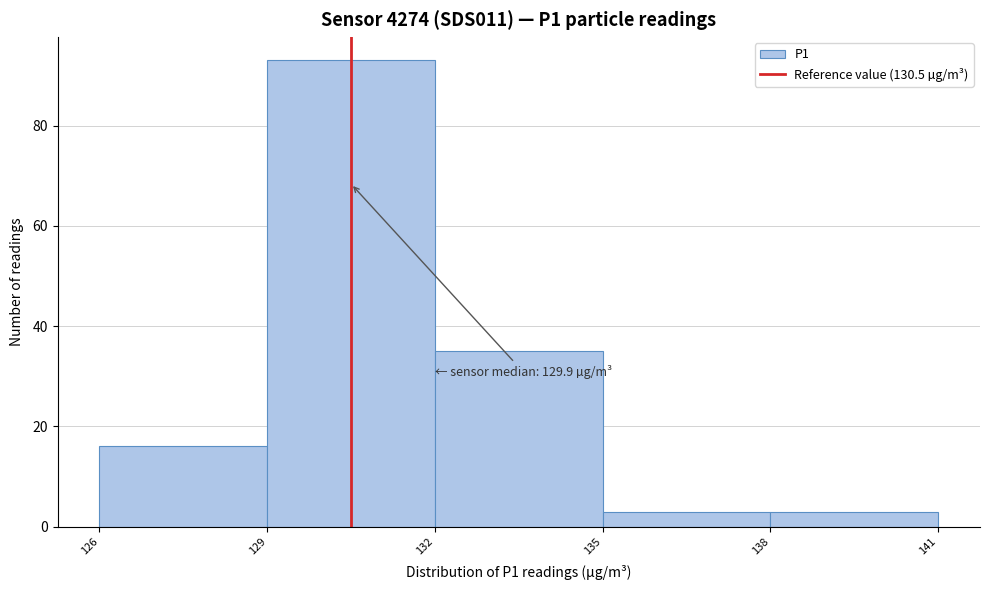

Over which range of the x-axis is the bar tallest?

129 to 132